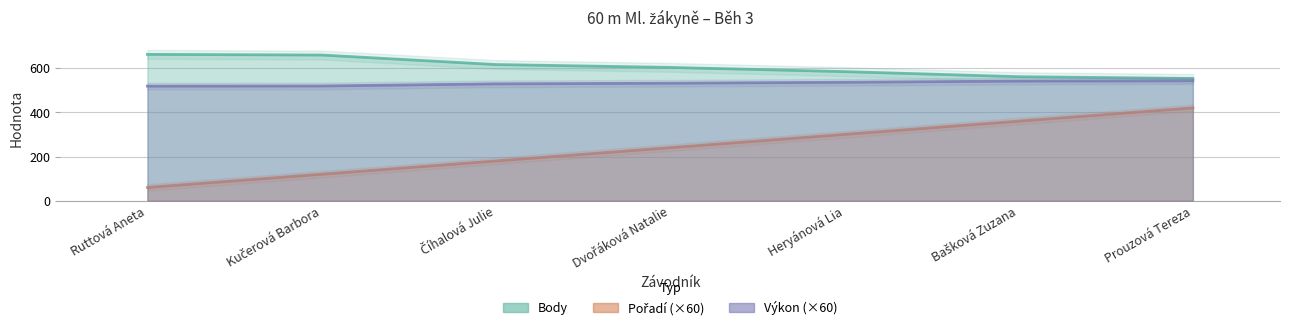

What is the label of the 4th point from the left?

Dvořáková Natalie